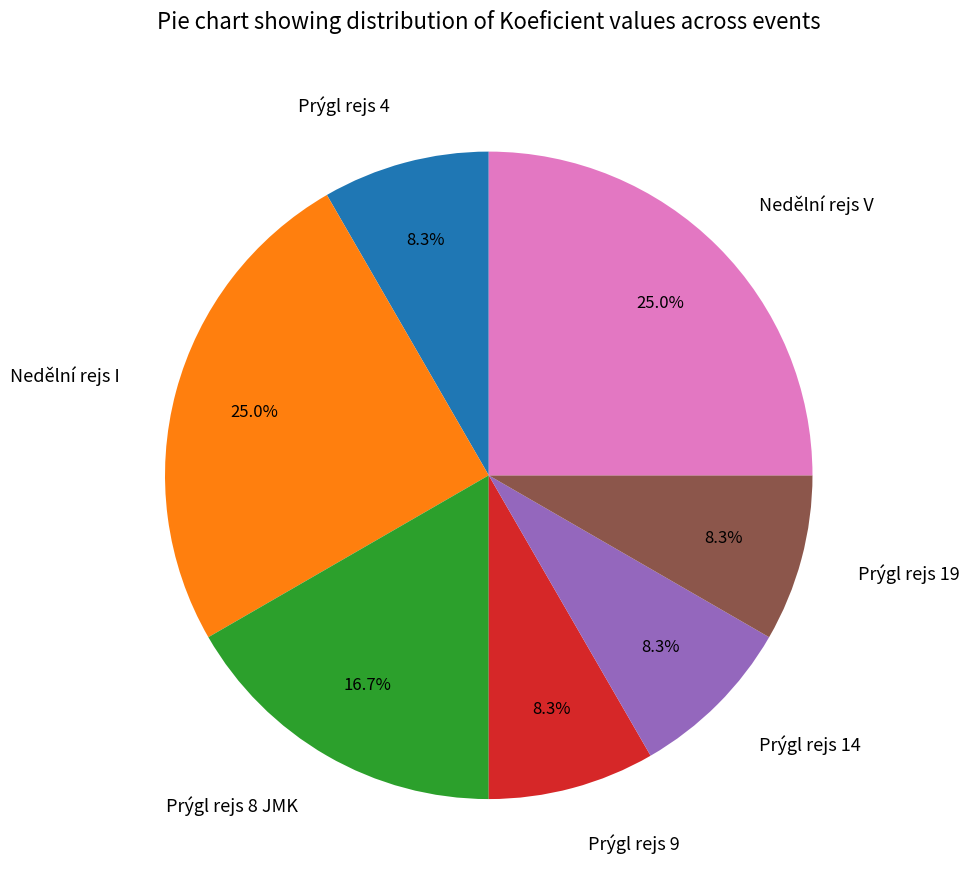

Is Prýgl rejs 9 the majority of the pie?

No